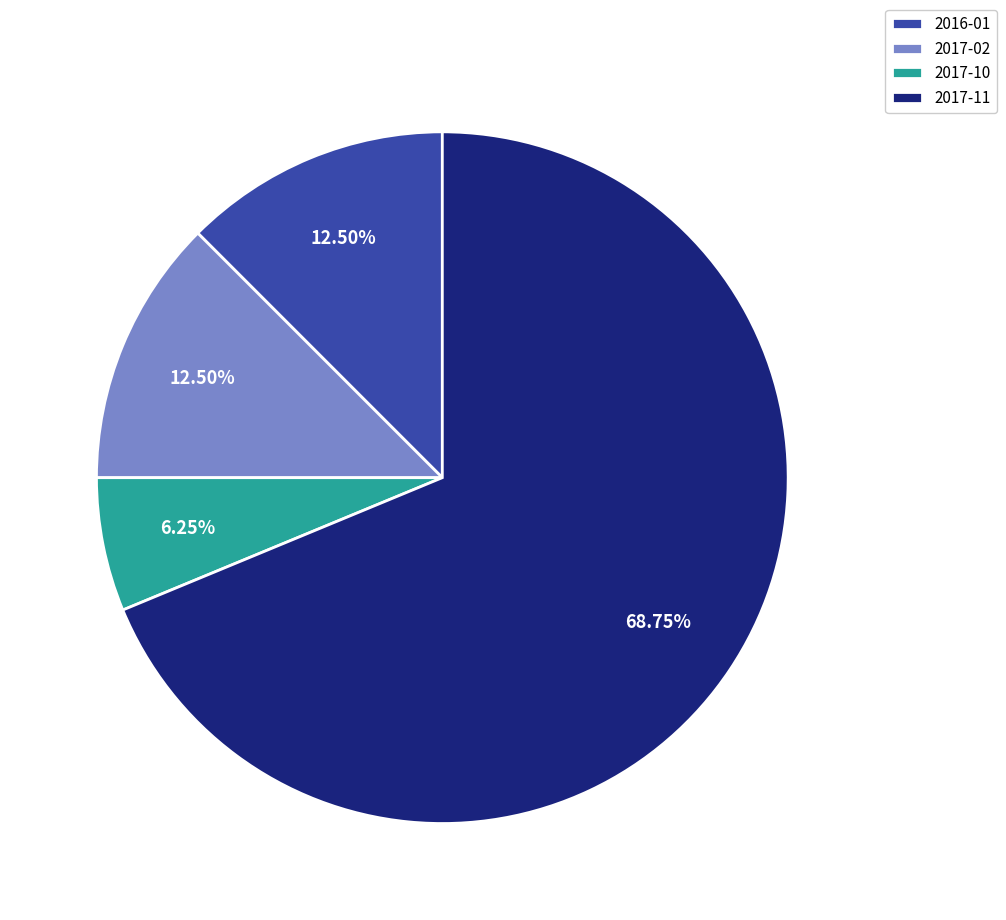

What is the ratio of the value at 2016-01 to the value at 2017-10?

2.0